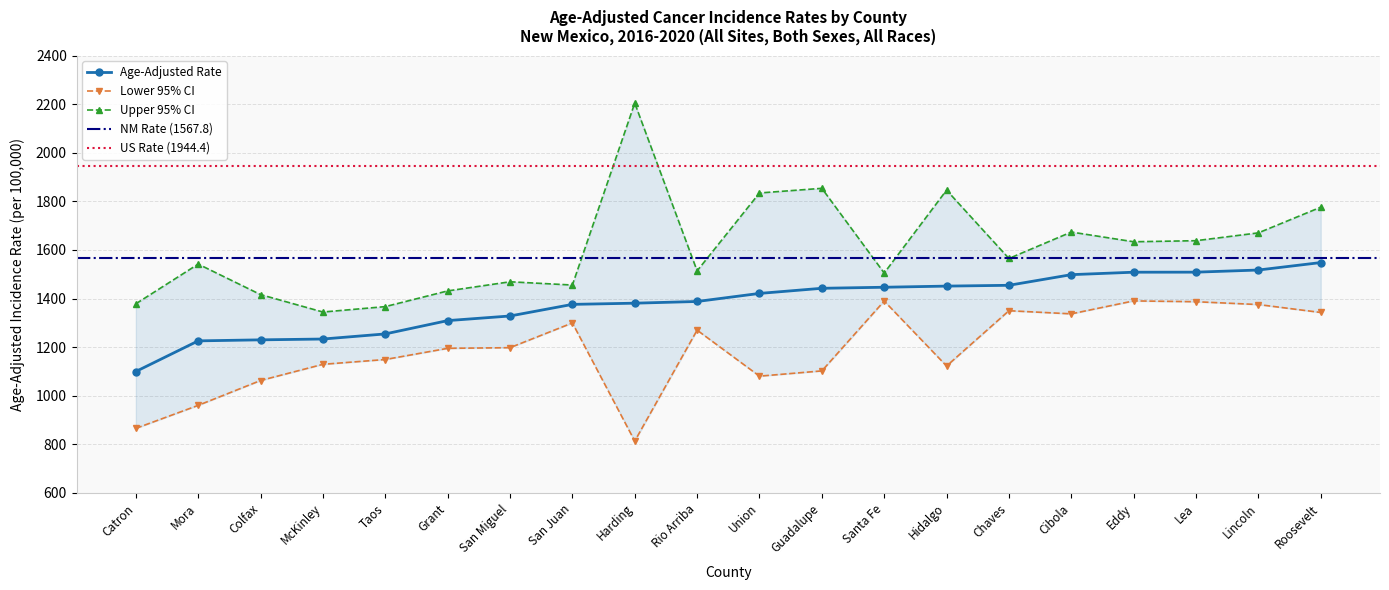

How many categories are shown in the chart?

20